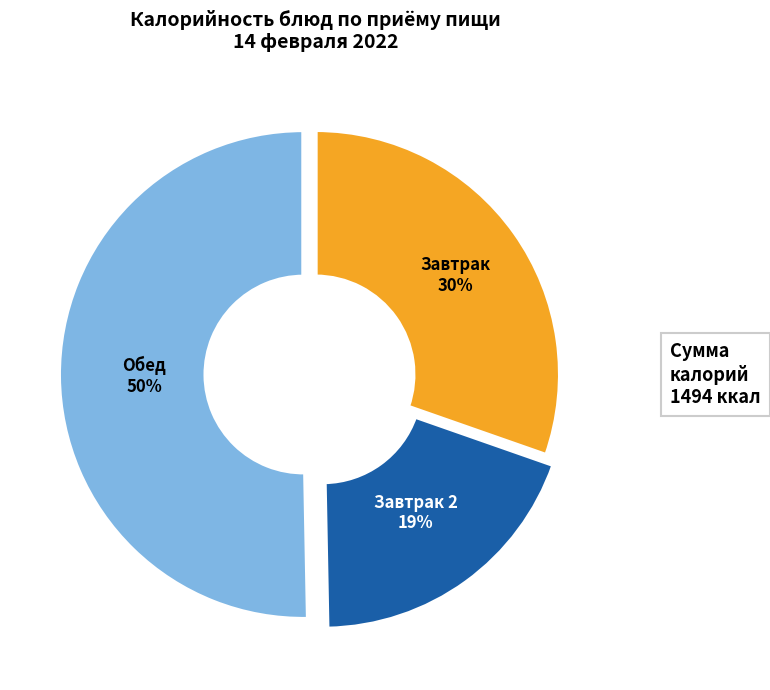

Which category has the biggest portion of the pie?

Обед